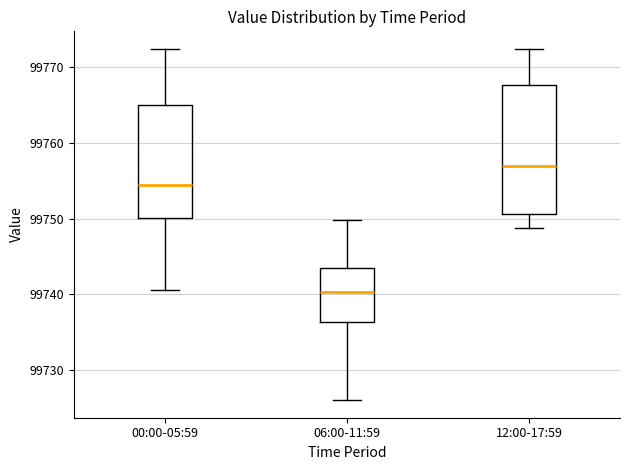

Reading left to right, transcribe this box plot: for each box, give where its median line is, the range the box spans, and where its two whiskers end, as read against the y-axis. The values are not printed on the chart, so give them approximately, as read against the axis.

00:00-05:59: median 99754, box 99750 to 99765, whiskers 99741 to 99772
06:00-11:59: median 99740, box 99736 to 99743, whiskers 99726 to 99750
12:00-17:59: median 99757, box 99751 to 99768, whiskers 99749 to 99772